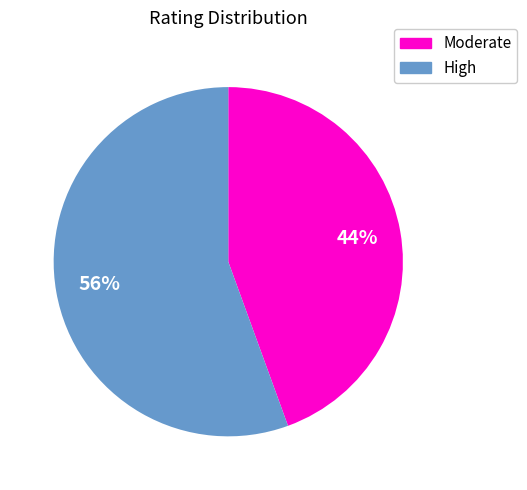

Does any single category account for the majority?

Yes